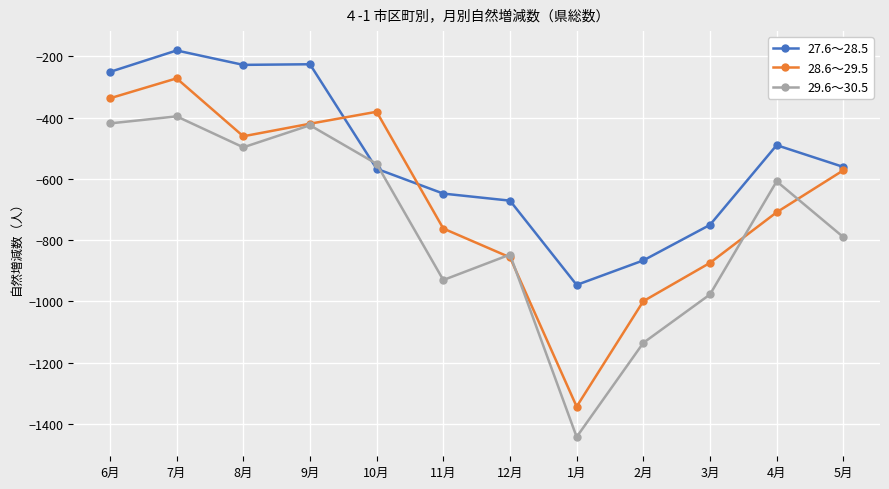

Where is 29.6～30.5 nearest to the value -919?

11月